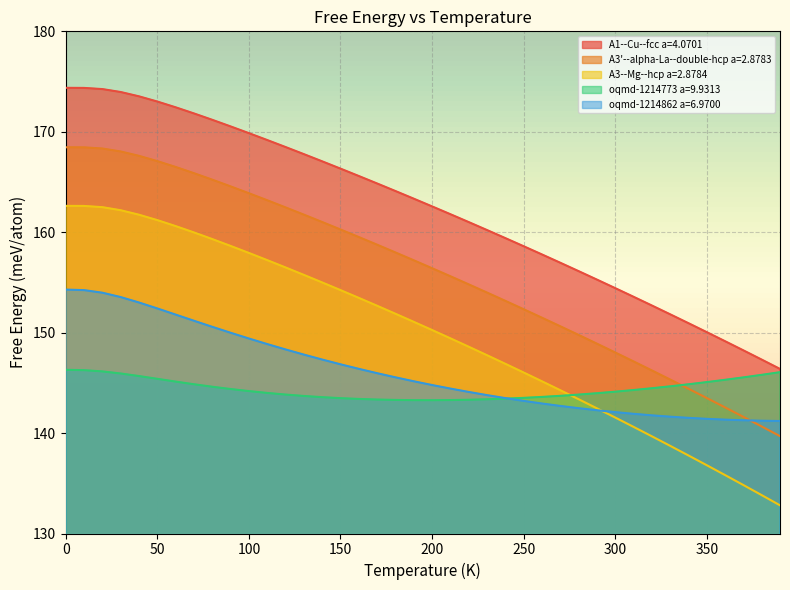

Which series has the largest total across all categories?

A1--Cu--fcc a=4.0701